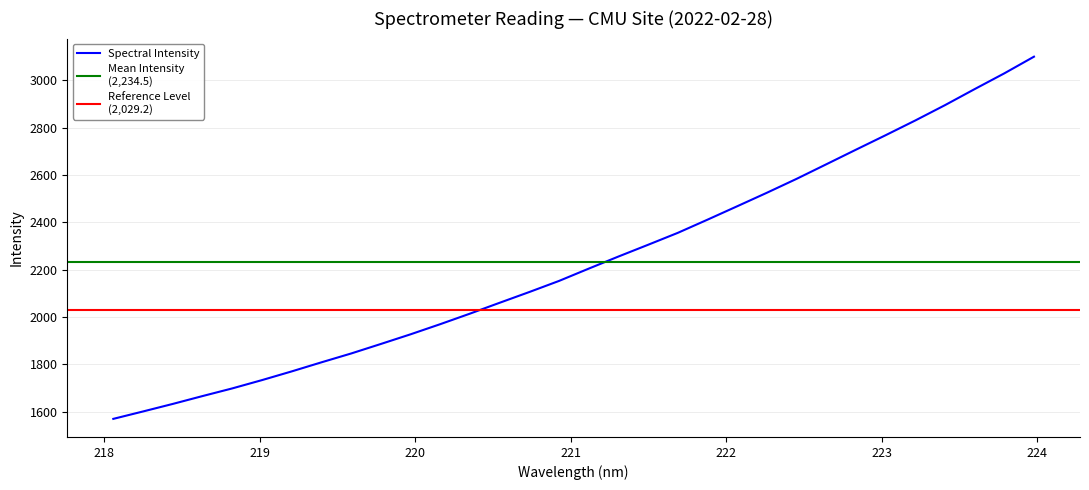

Reading left to right, list all the values displayed in this chart.

1570.2	1601.4	1633.3	1666.5	1698.8	1733.9	1770.6	1809.0	1846.3	1886.5	1927.4	1970.2	2014.7	2060.7	2106.2	2153.0	2205.0	2256.0	2305.7	2356.1	2411.8	2468.4	2525.5	2584.2	2645.6	2707.3	2768.5	2830.8	2895.5	2963.2	3029.8	3100.2